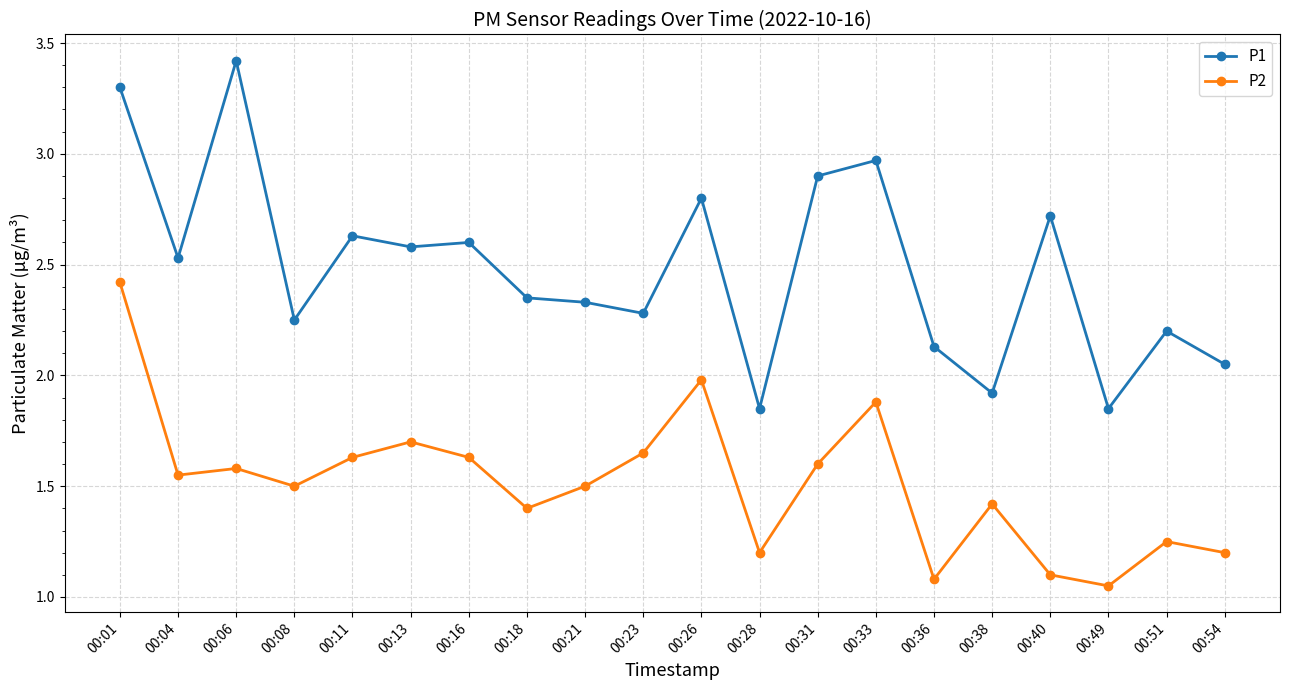

At which label does P1 reach its peak?

00:06